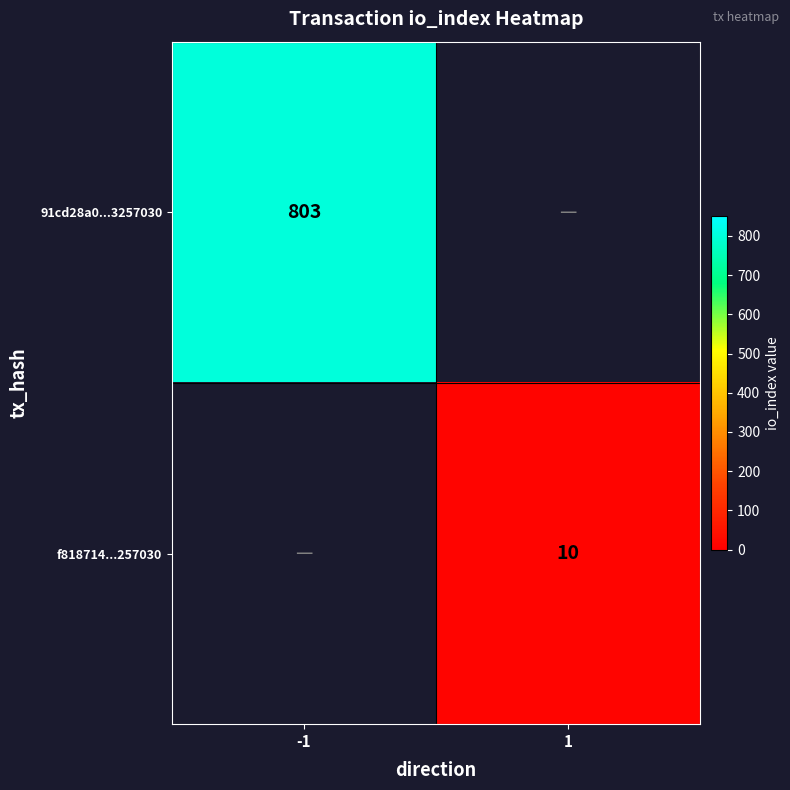

The 91cd28a0...3257030 series shows 803 at -1. True or false?

True